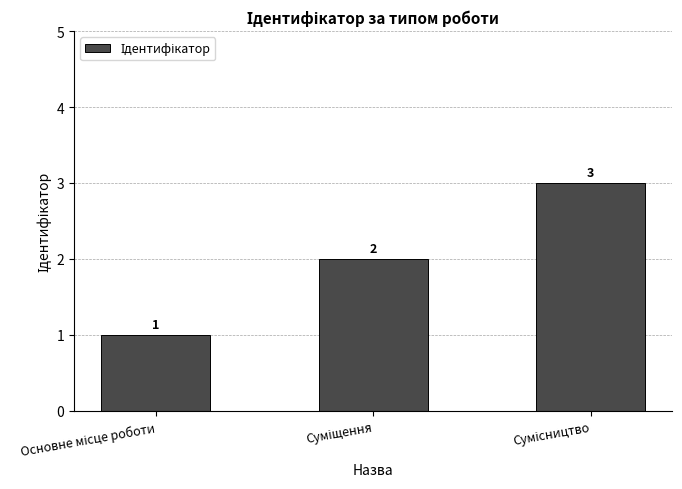

How many values are below 2?

1